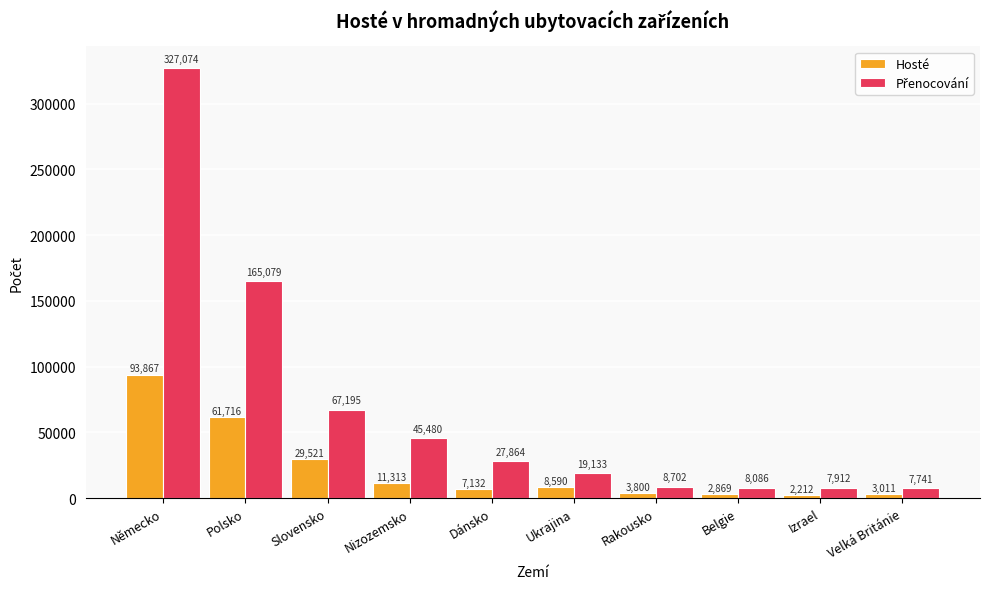

What is the difference between the highest and lowest values at Izrael?

5700